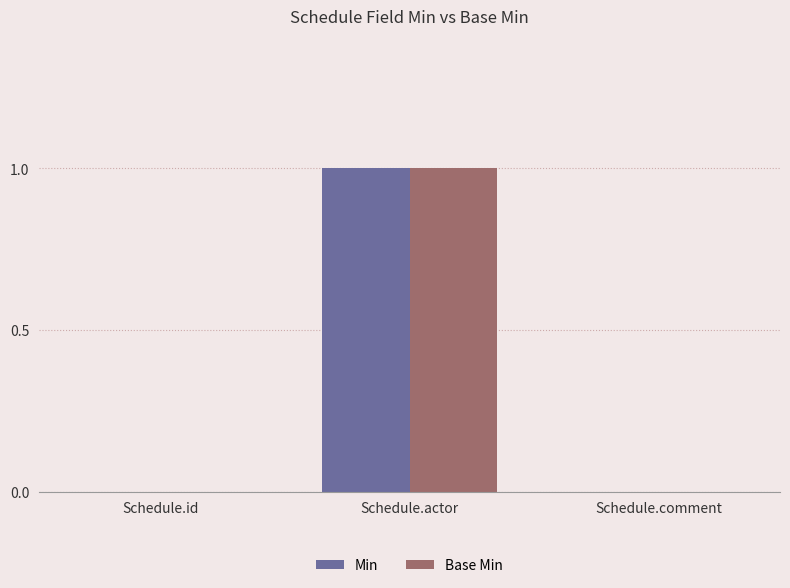

Reading left to right, what are all the values shown in this chart?

Min: 0	1	0
Base Min: 0	1	0